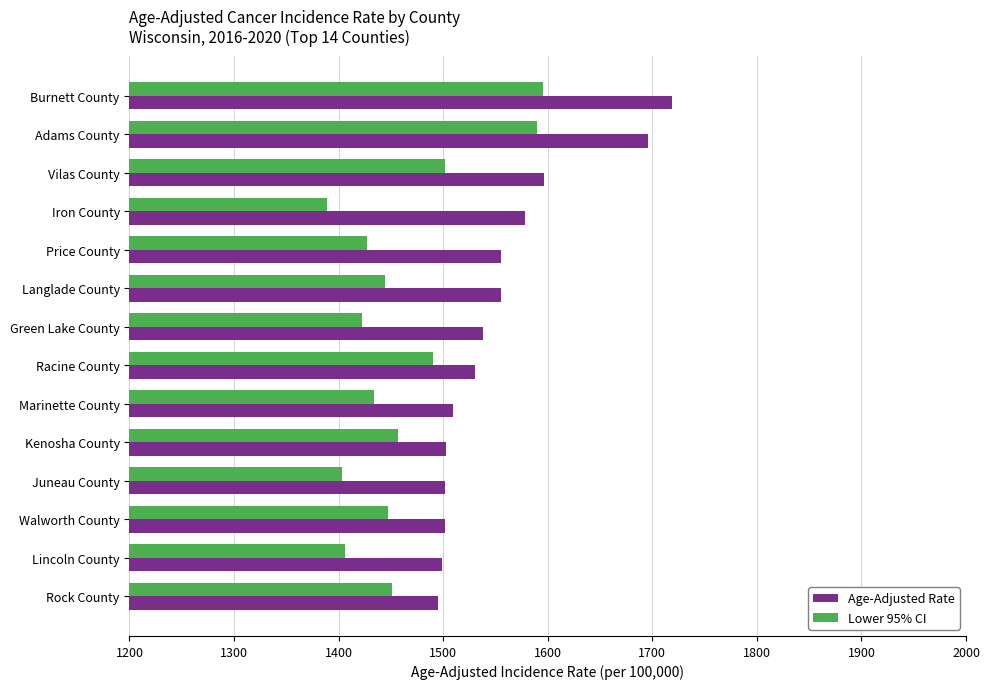

At Juneau County, list the series in order from largest to smallest.

Age-Adjusted Rate, Lower 95% CI